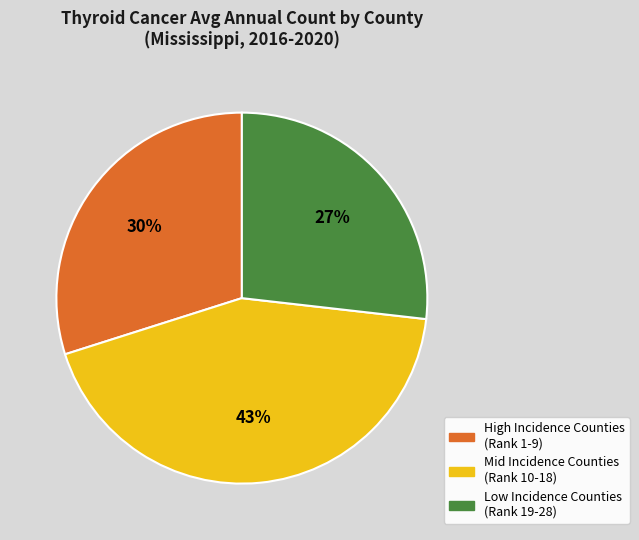

Which has a higher value, Mid Incidence Counties (Rank 10-18) or High Incidence Counties (Rank 1-9)?

Mid Incidence Counties (Rank 10-18)